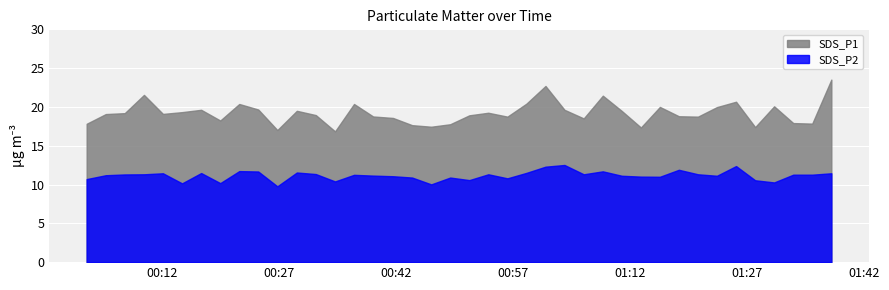

True or false: SDS_P1 and SDS_P2 cross at least once.

False